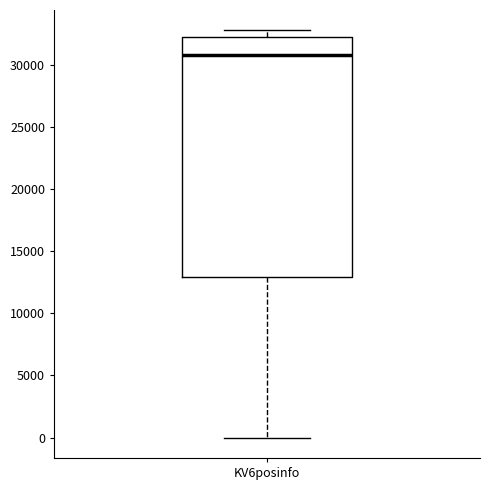

Transcribe this box plot: give where the median line is, the range the box spans, and where the two whiskers end, as read against the y-axis. The values are not printed on the chart, so give them approximately, as read against the axis.

median 31000, box 13000 to 32000, whiskers 0 to 33000